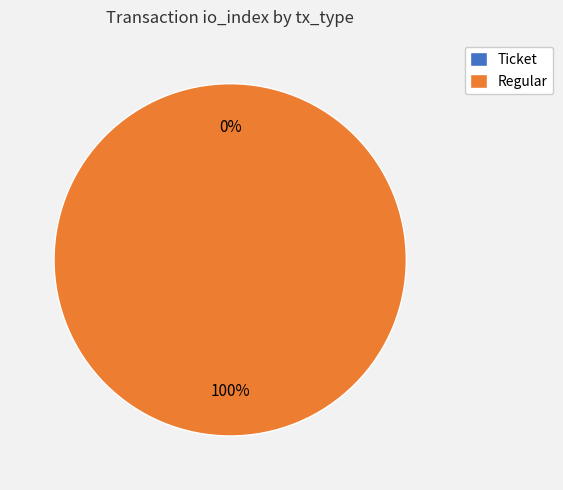

What is the change in value from Ticket to Regular?

+3